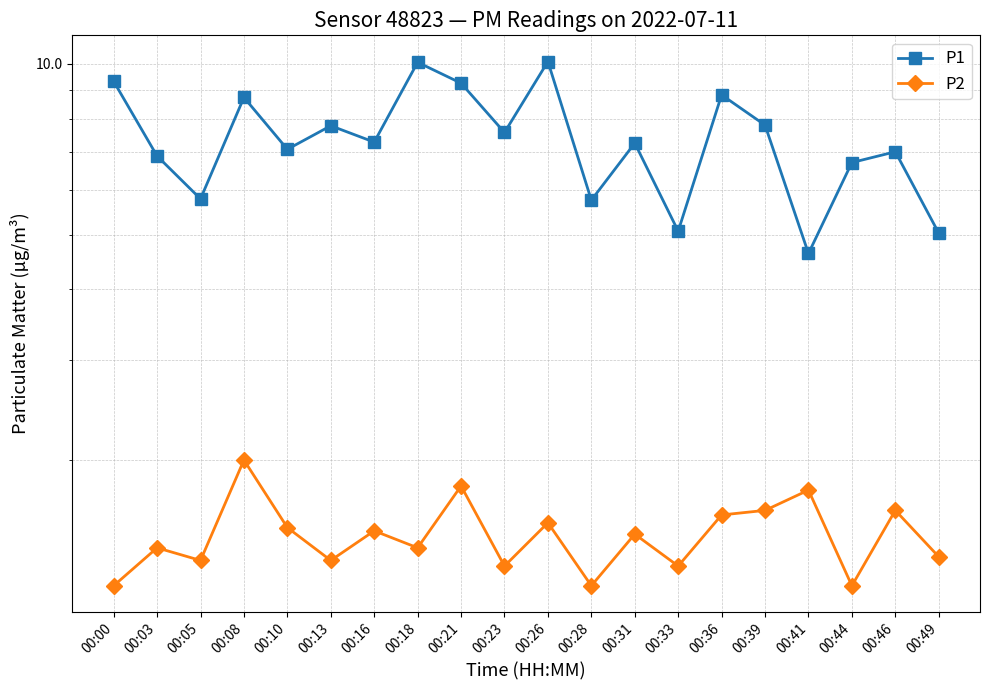

Rank the series by their average value, from lowest to highest.

P2, P1